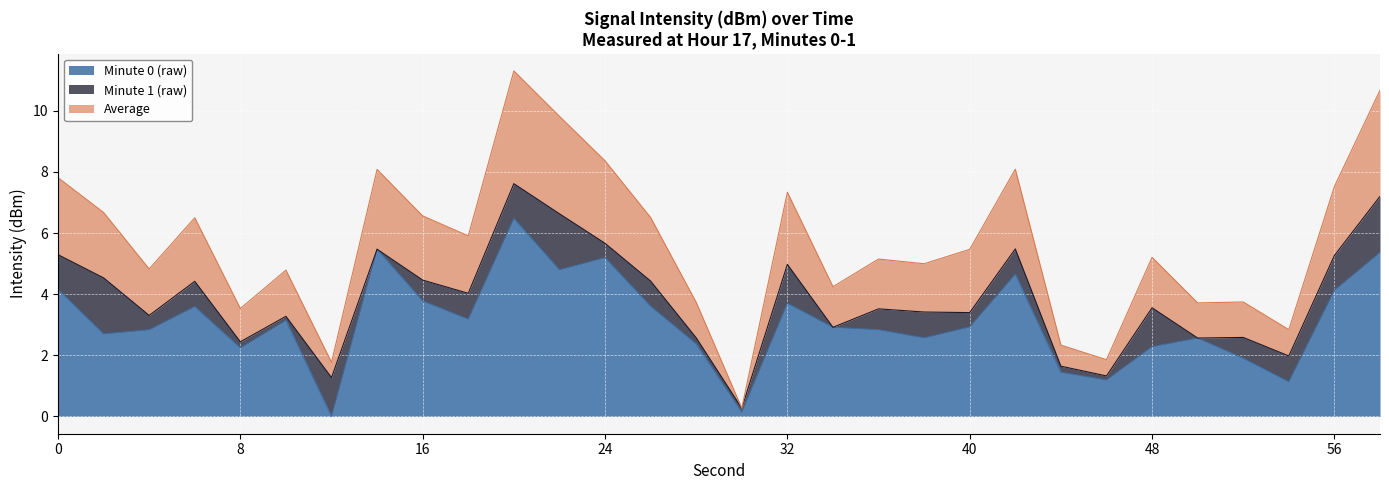

What is the maximum value for Minute 0 (raw)?

6.5